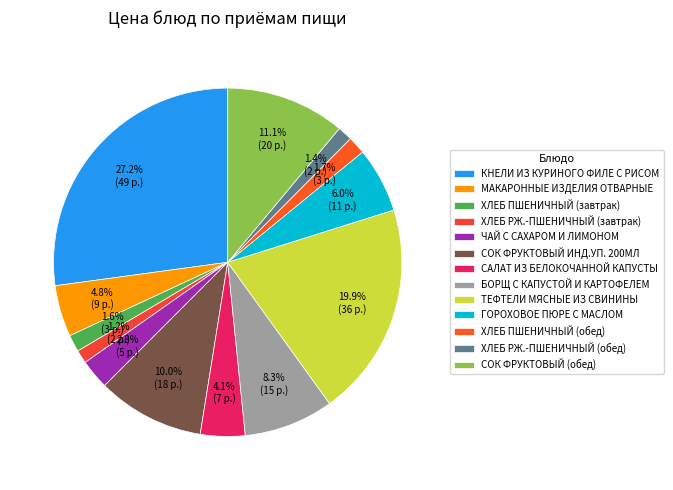

Which slice is the smallest?

ХЛЕБ РЖ.-ПШЕНИЧНЫЙ (завтрак)